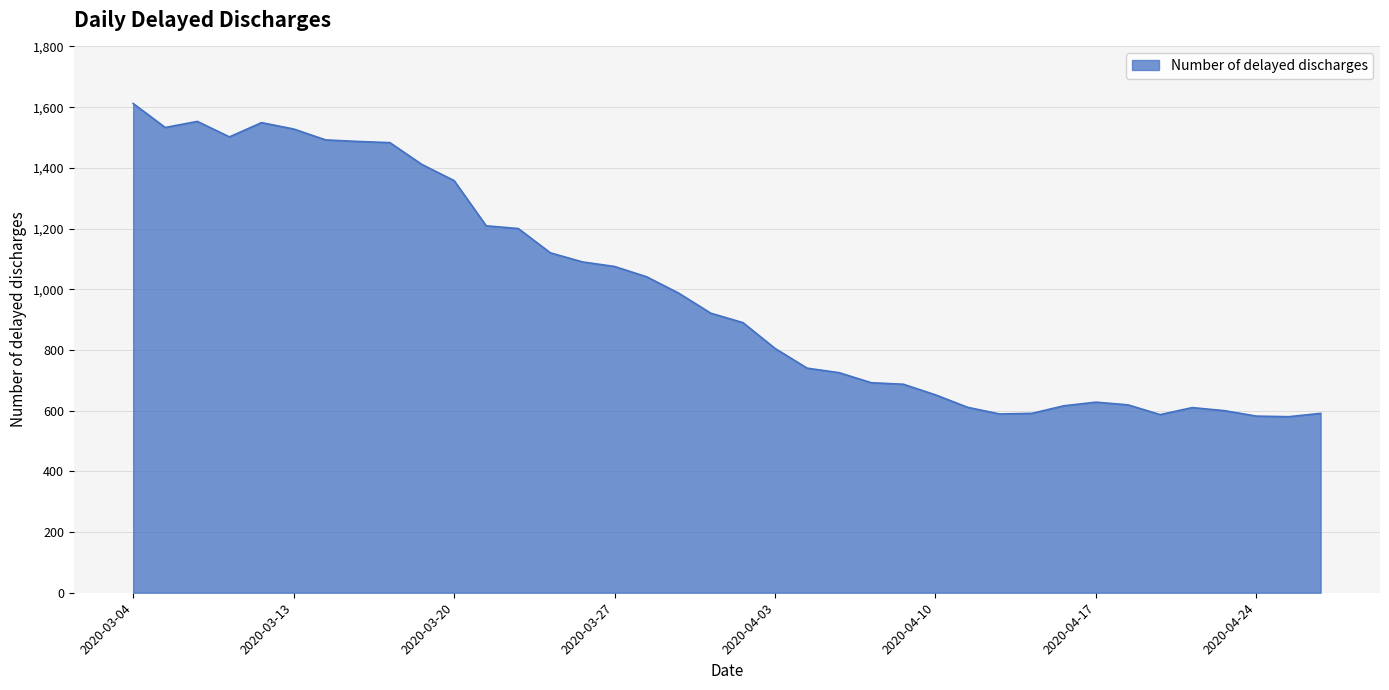

What is the greatest value displayed?

1612